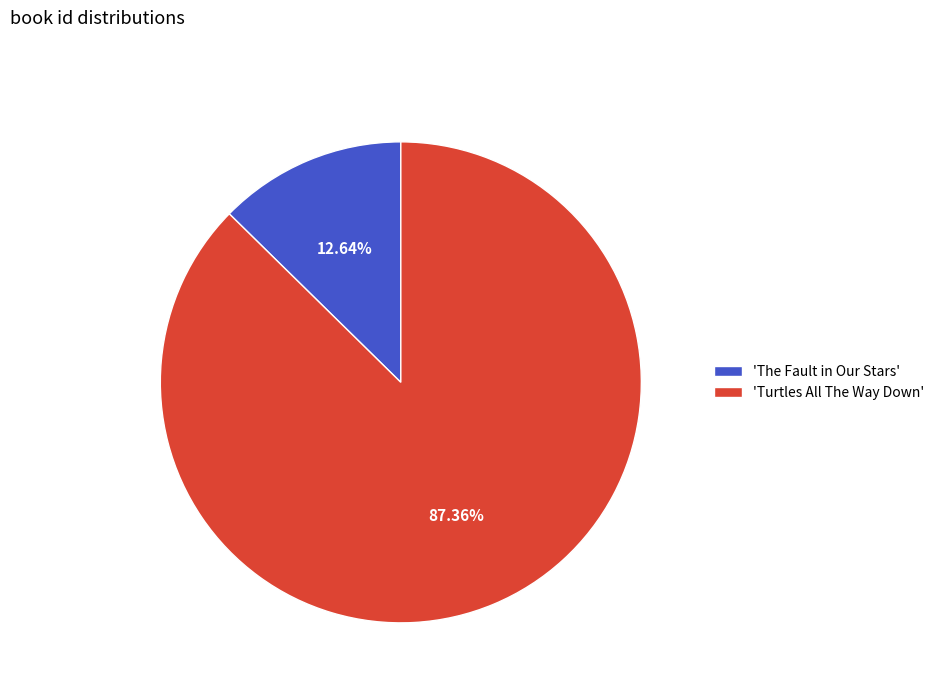

Which slice represents more than half of the pie?

'Turtles All The Way Down'